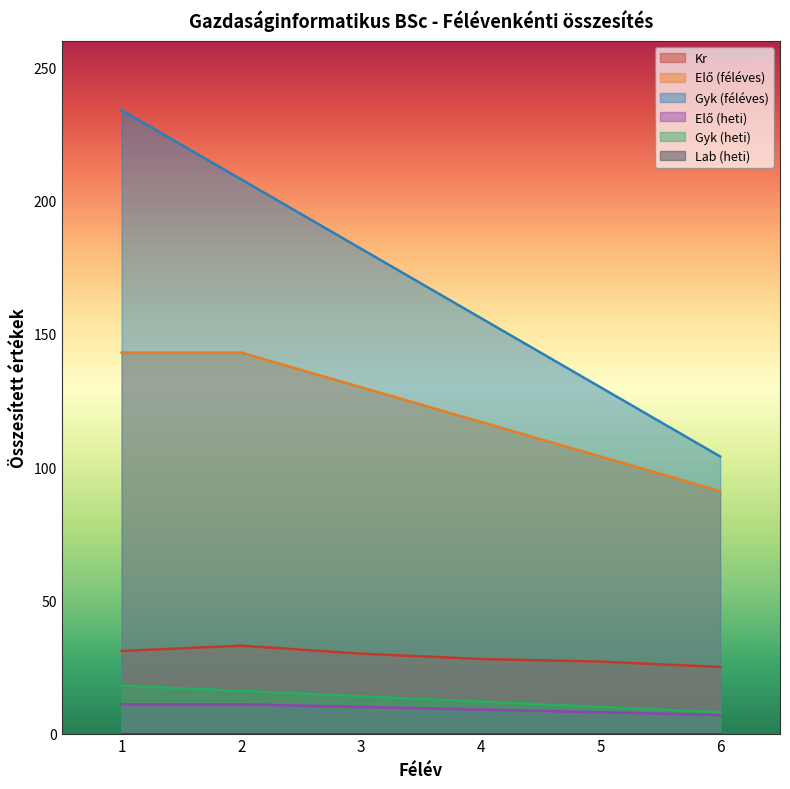

Count the Gyk (heti) values in the range 10 to 16.

4